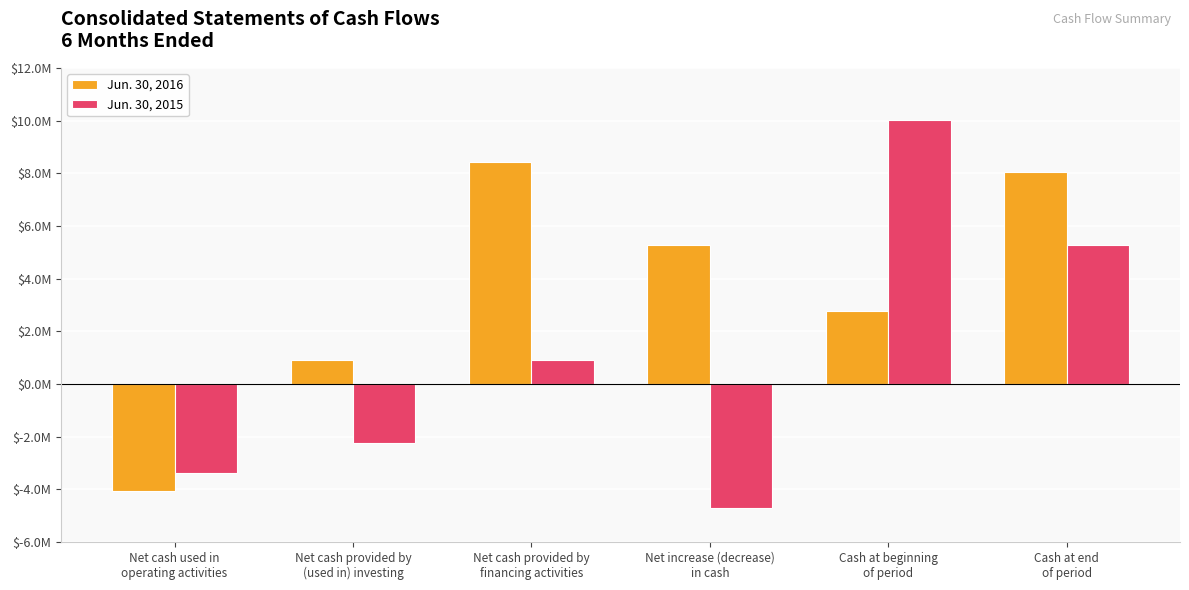

What is the sum of the Jun. 30, 2016 values at Cash at beginning
of period and Net cash provided by
financing activities?

11188000